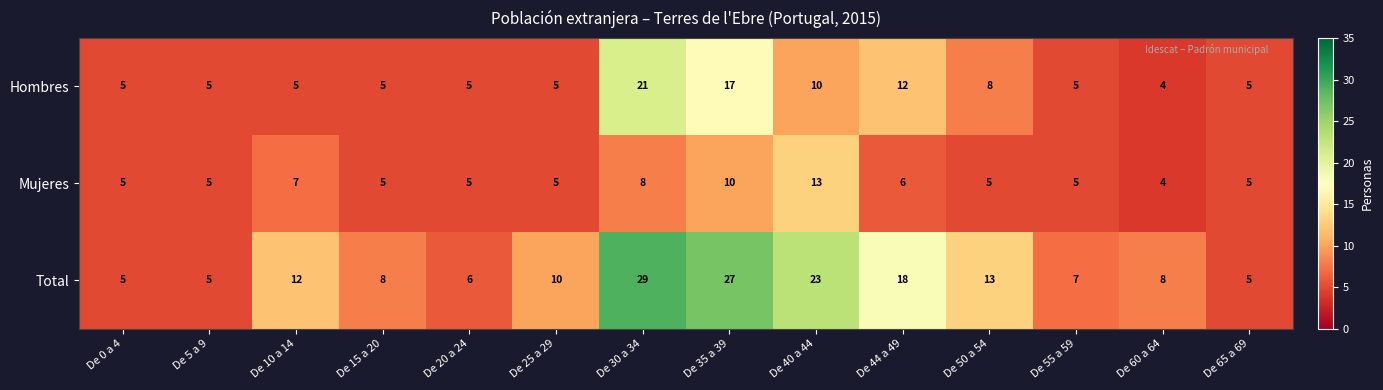

What is the total value across all series at De 20 a 24?

16